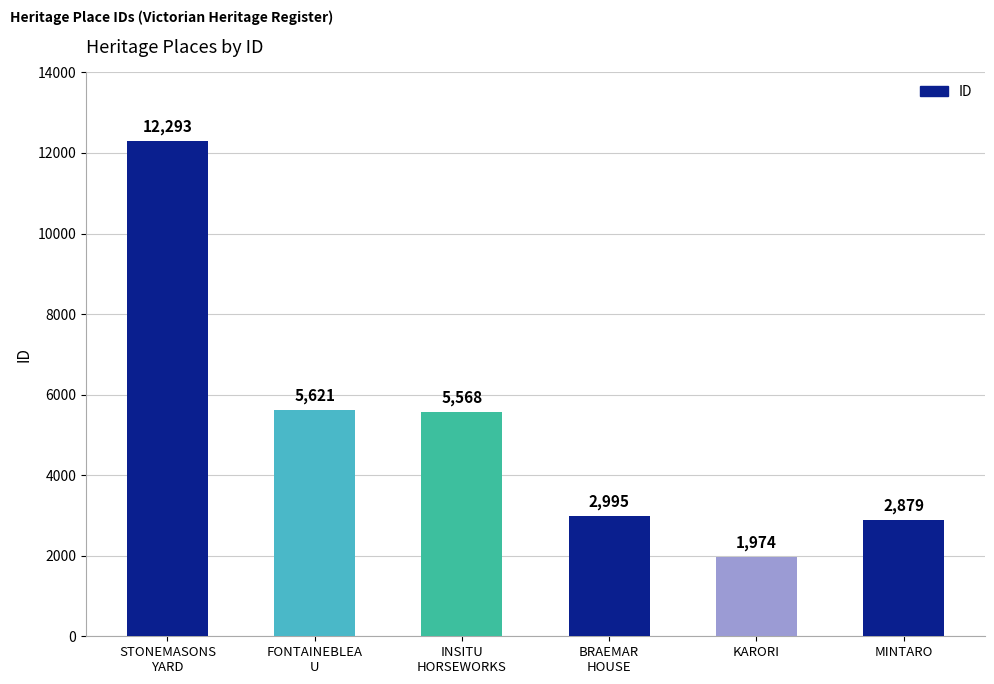

Rank the categories by value from highest to lowest.

STONEMASONS
YARD, FONTAINEBLEA
U, INSITU
HORSEWORKS, BRAEMAR
HOUSE, MINTARO, KARORI